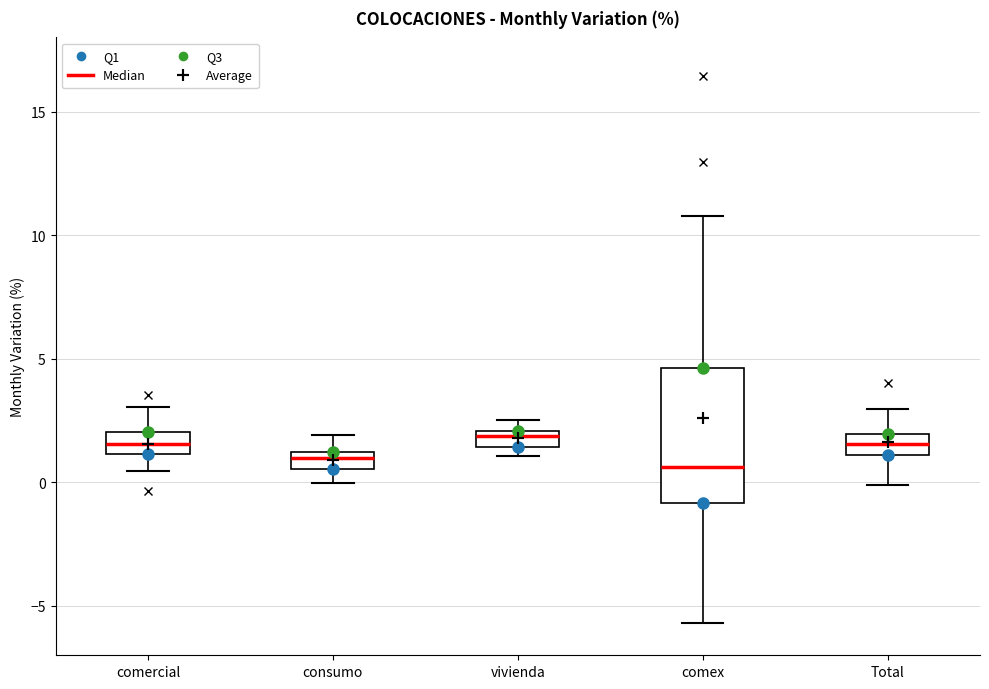

Where does the upper whisker of the box for comercial end on the y-axis? The values are not printed on the chart, so give them approximately, as read against the axis.

3.0